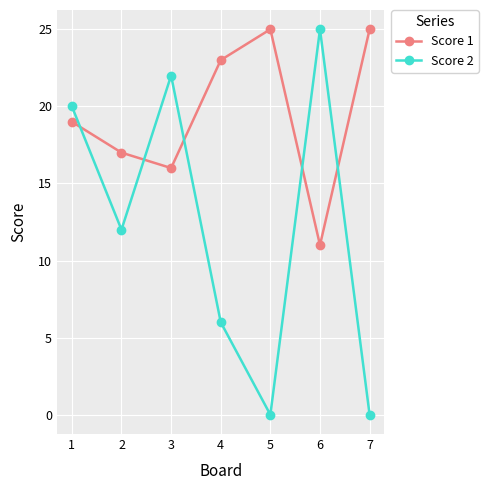

True or false: Score 2 has more than 0 points higher than both neighbors.

True